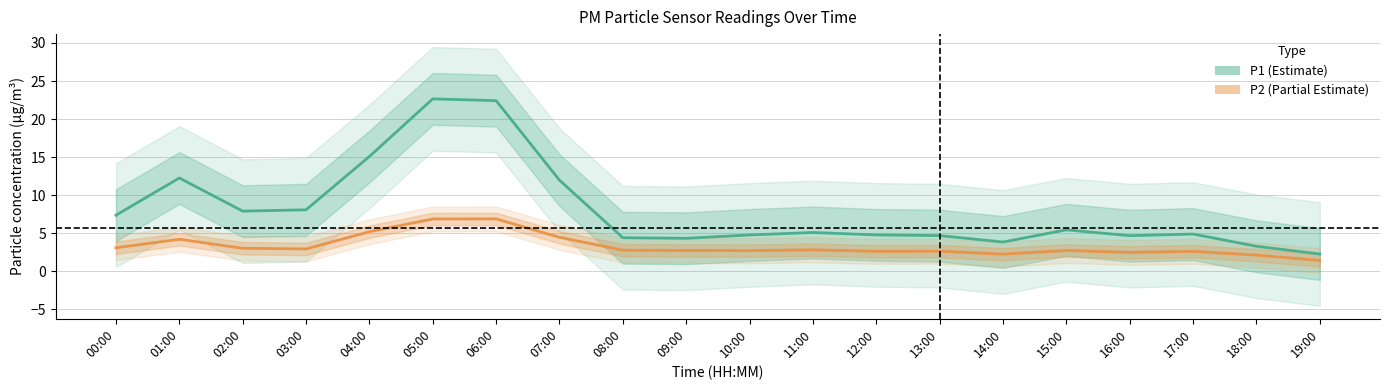

Reading right to left, what are all the values shown in this chart?

P1: 2.3	3.3	4.9	4.7	5.5	3.9	4.7	4.8	5.1	4.8	4.3	4.4	12.0	22.4	22.7	15.1	8.1	7.9	12.3	7.4
P2: 1.4	2.1	2.6	2.5	2.8	2.3	2.7	2.6	2.8	2.7	2.8	2.8	4.5	6.9	6.9	5.2	3.0	3.0	4.2	3.1